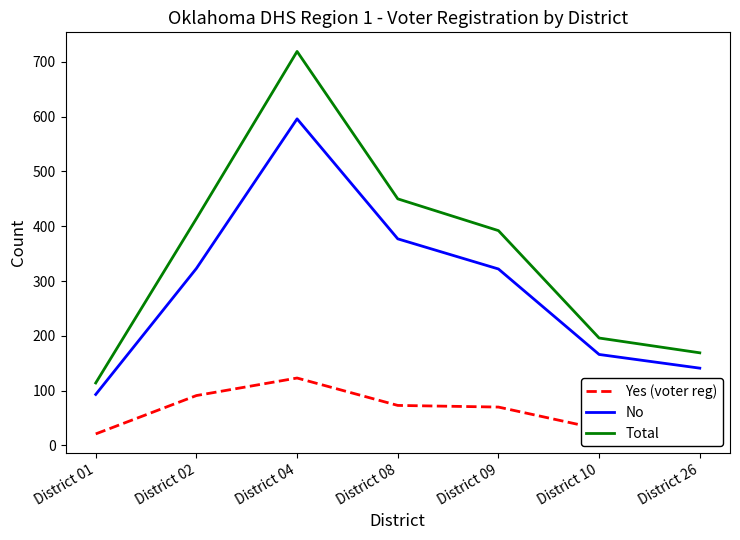

At which category is the sum across all series the highest?

District 04